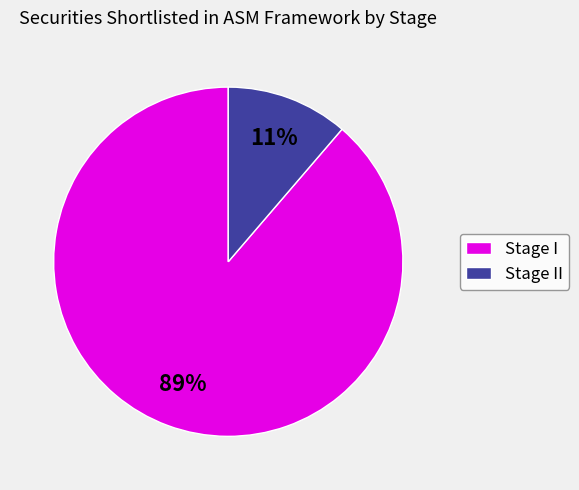

How many slices are in this pie chart?

2